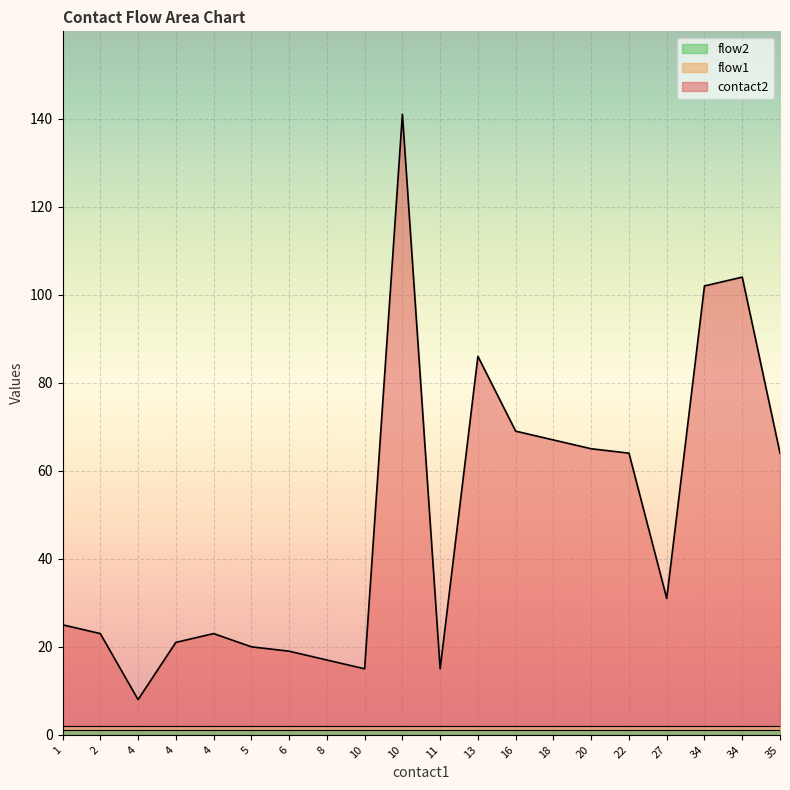

True or false: flow1 and flow2 intersect in this chart.

False